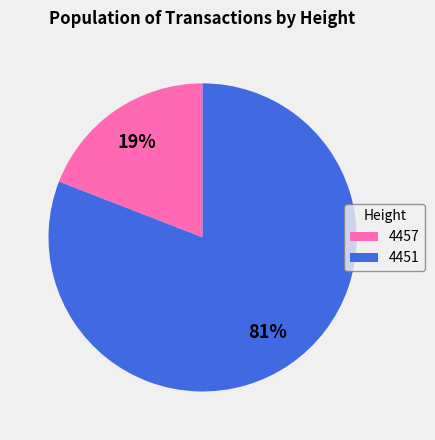

Between 4457 and 4451, which is larger?

4451